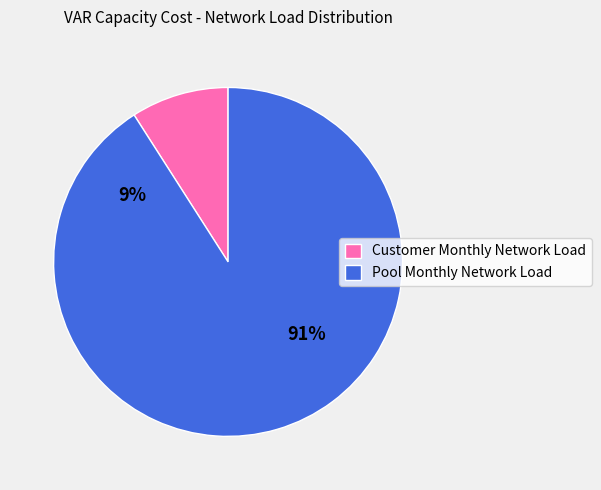

Is Pool Monthly Network Load the majority of the pie?

Yes